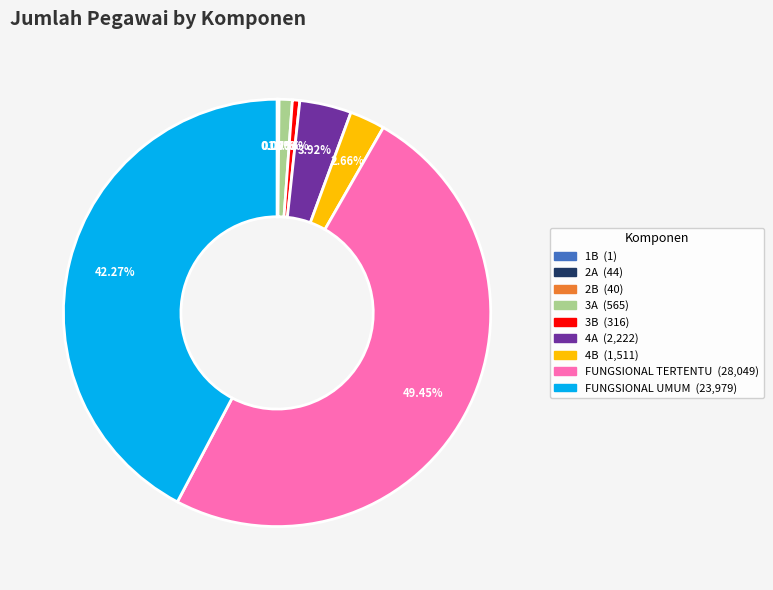

Which has a higher value, 4B or 4A?

4A